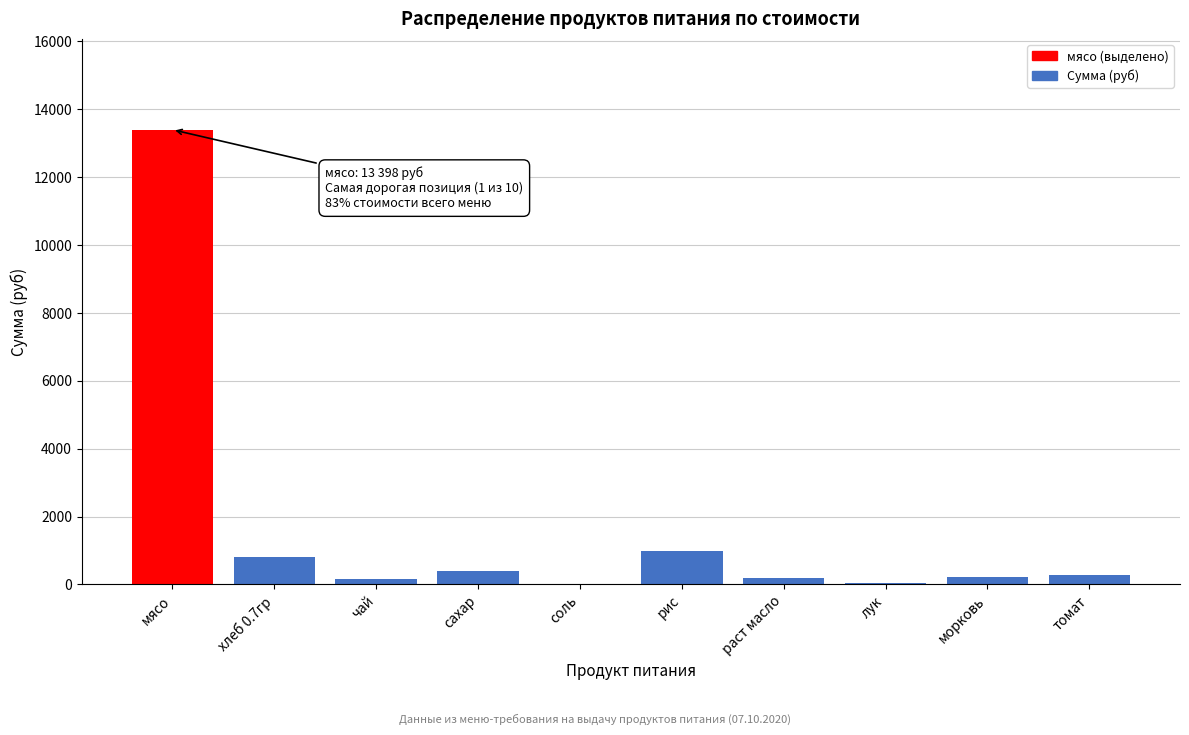

Between хлеб 0.7гр and сахар, which is larger?

хлеб 0.7гр